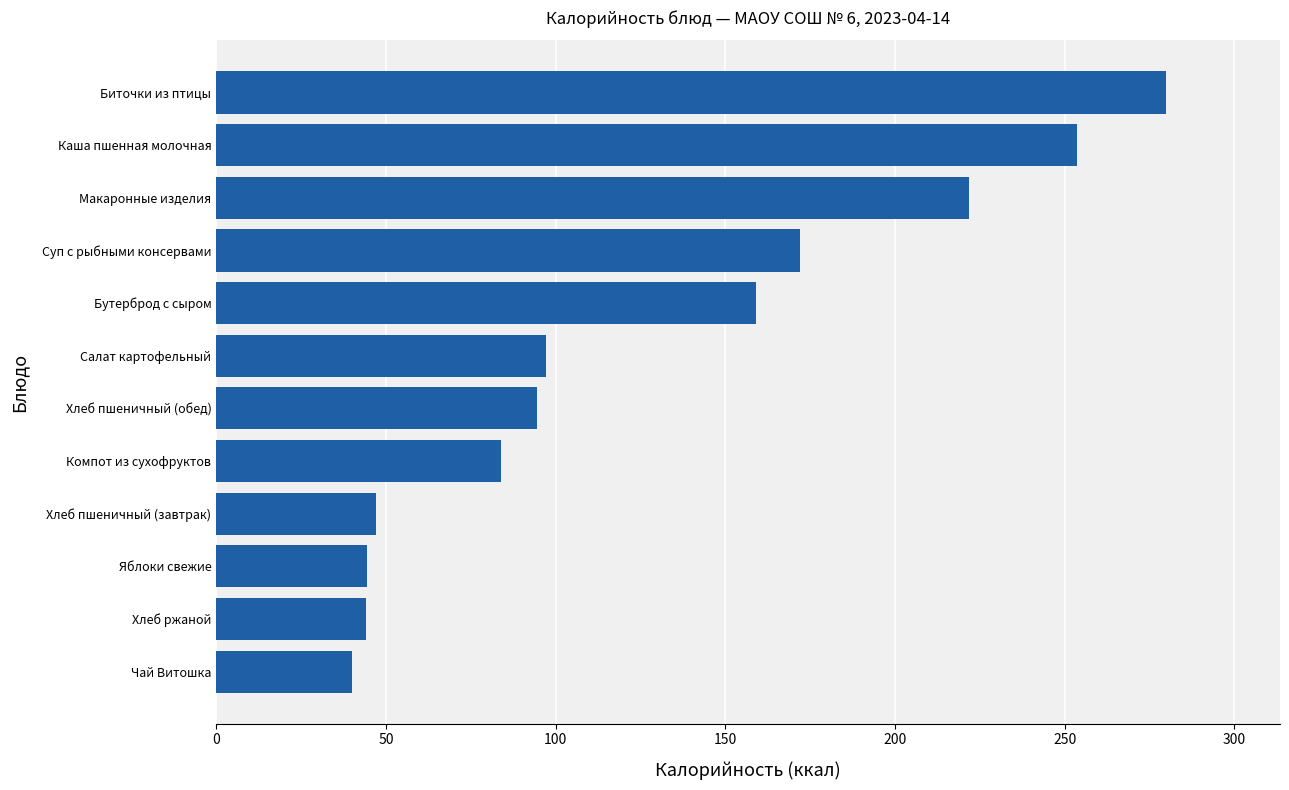

What is the maximum value shown in the chart?

279.9